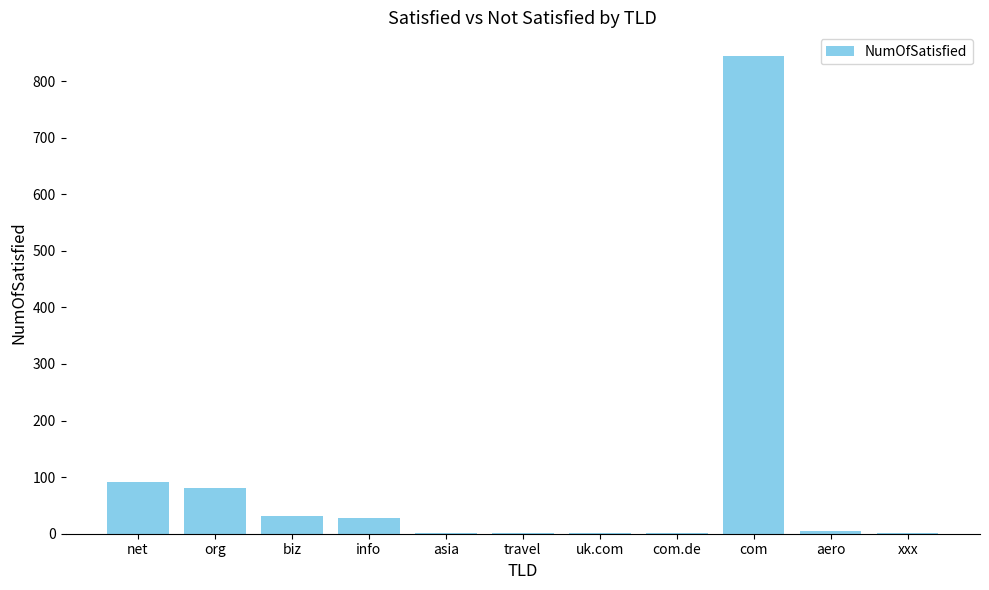

What is the maximum value shown in the chart?

844